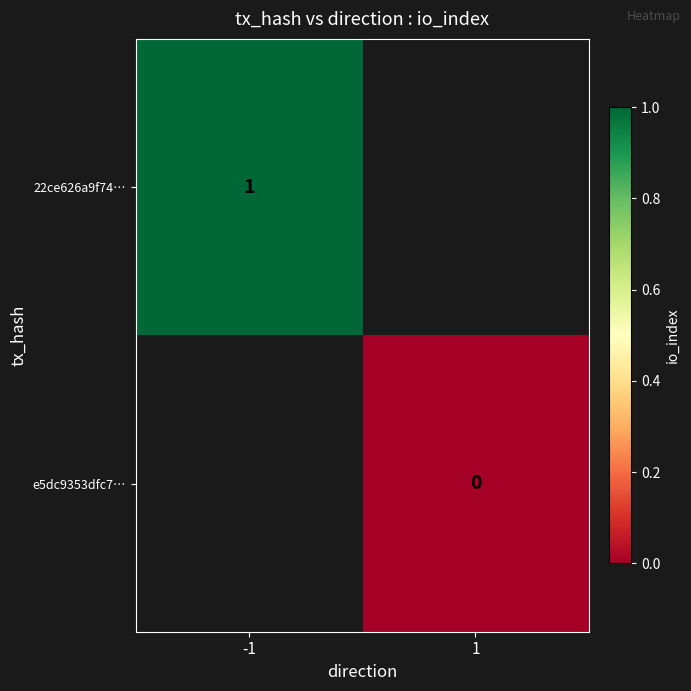

Is the value of 22ce626a9f74… at -1 greater than the value of e5dc9353dfc7… at 1?

Yes